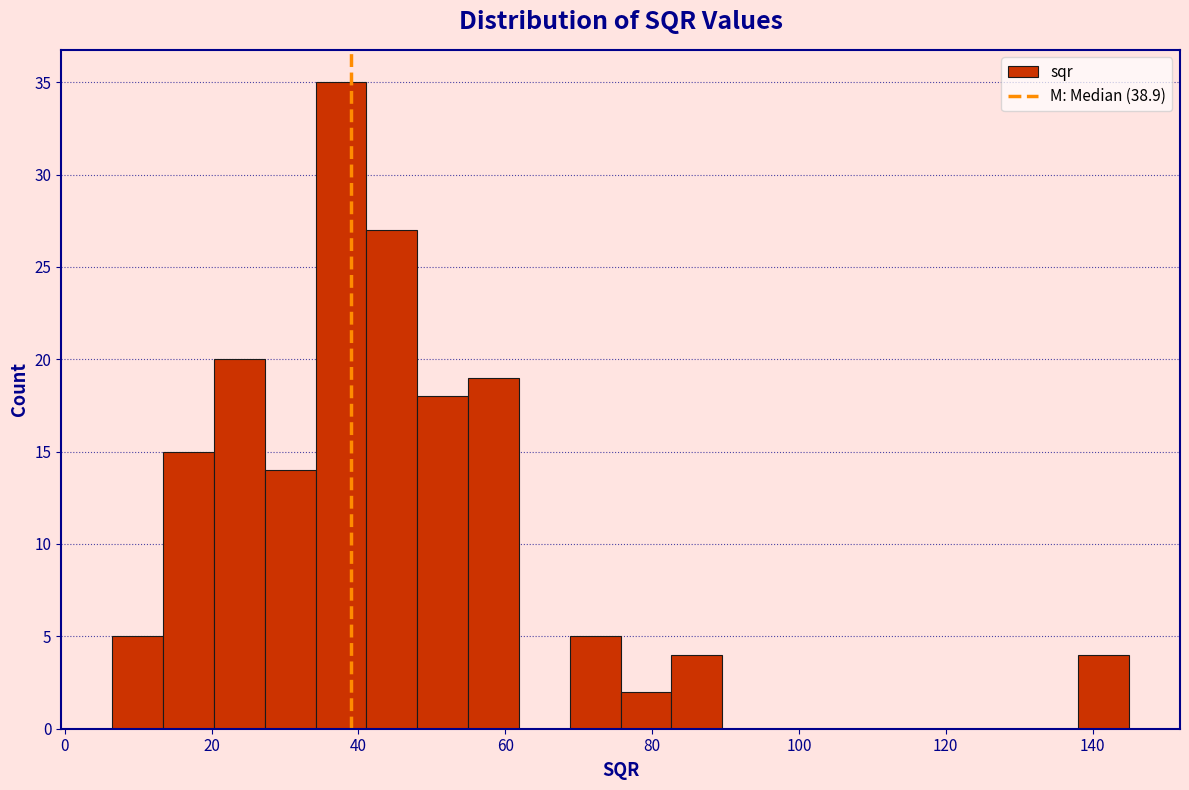

Around what value on the x-axis is the tallest bar? Give the approximate position of its centre, as read against the axis.

38